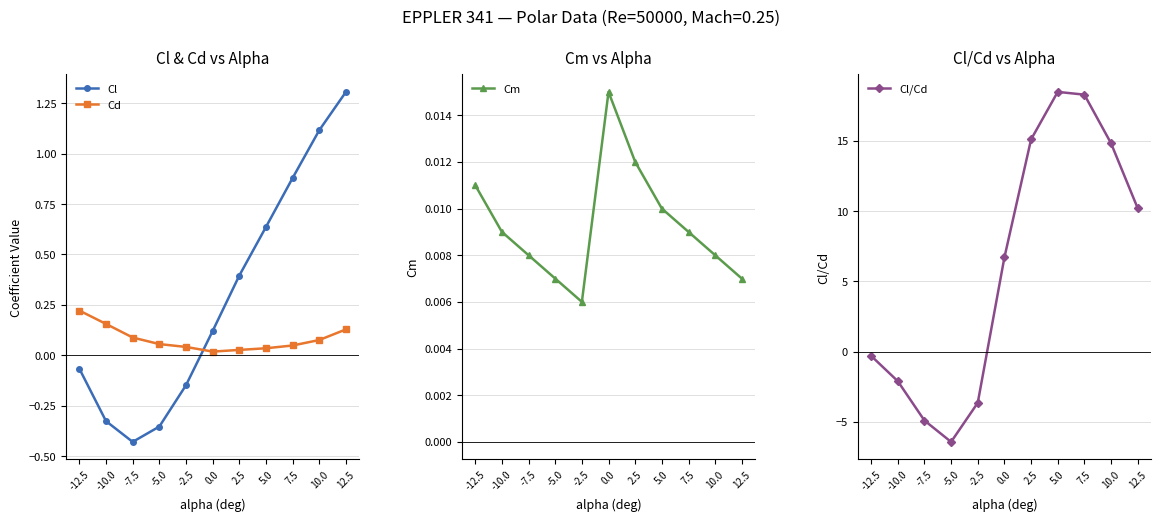

What are all the series names shown in the legend?

Cl, Cd, Cm, Cl/Cd